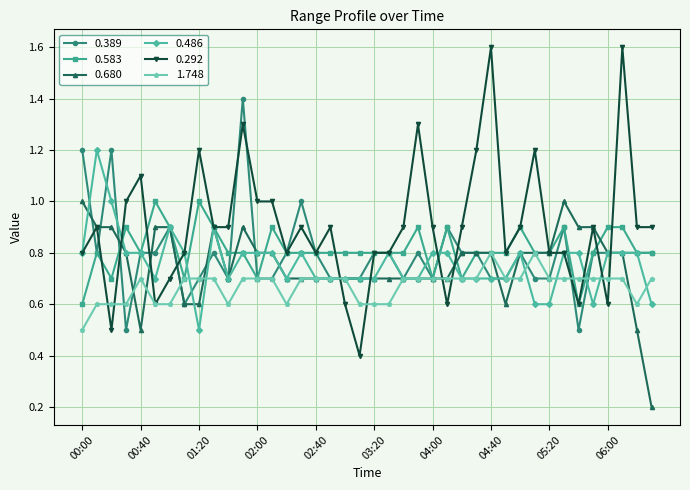

What is the difference between the maximum and minimum values in the 0.583 series?

0.4